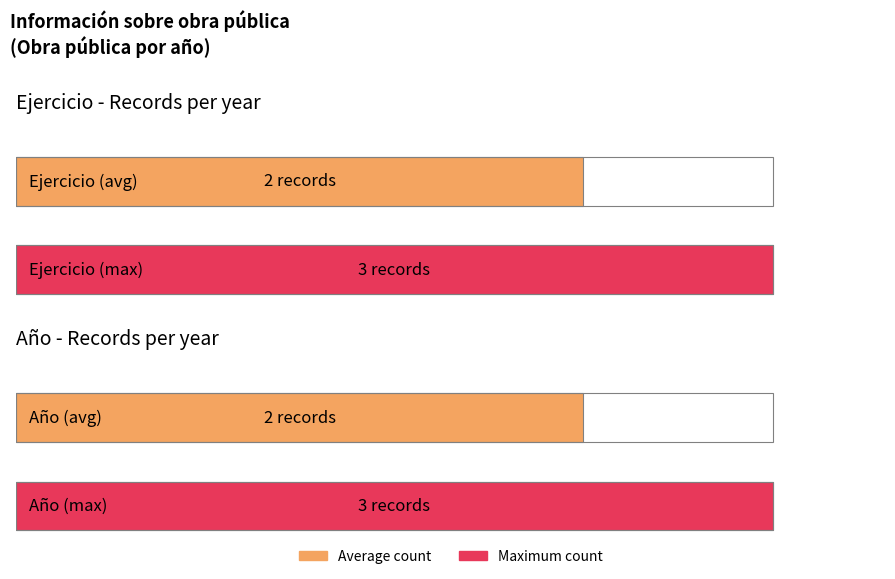

List the series in order of their peak value, lowest first.

Ejercicio, Año